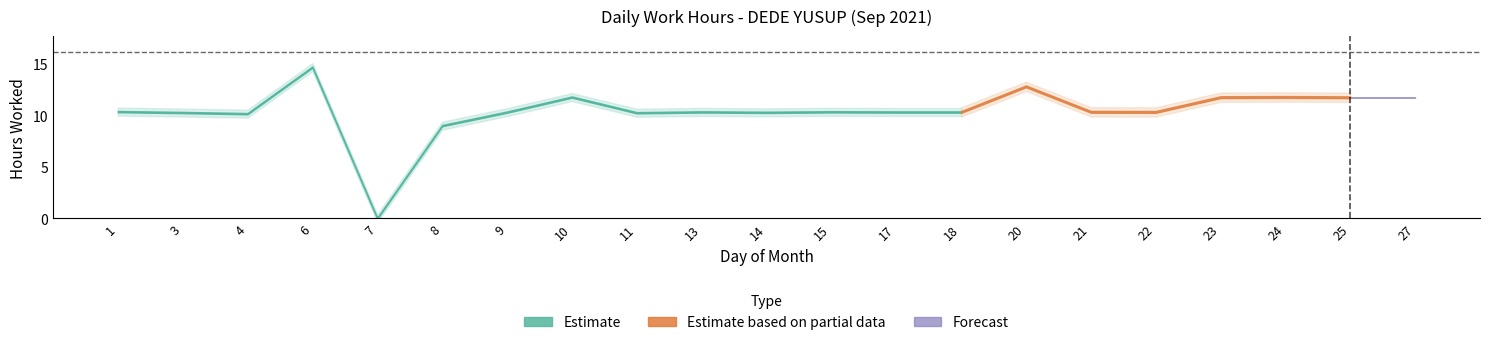

Reading left to right, transcribe all the data shown in this chart.

1=10.3	3=10.3	4=10.2	6=14.7	7=0.0	8=9.0	9=10.3	10=11.8	11=10.2	13=10.3	14=10.3	15=10.3	17=10.3	18=10.3	20=12.8	21=10.3	22=10.3	23=11.8	24=11.8	25=11.7	27=11.7